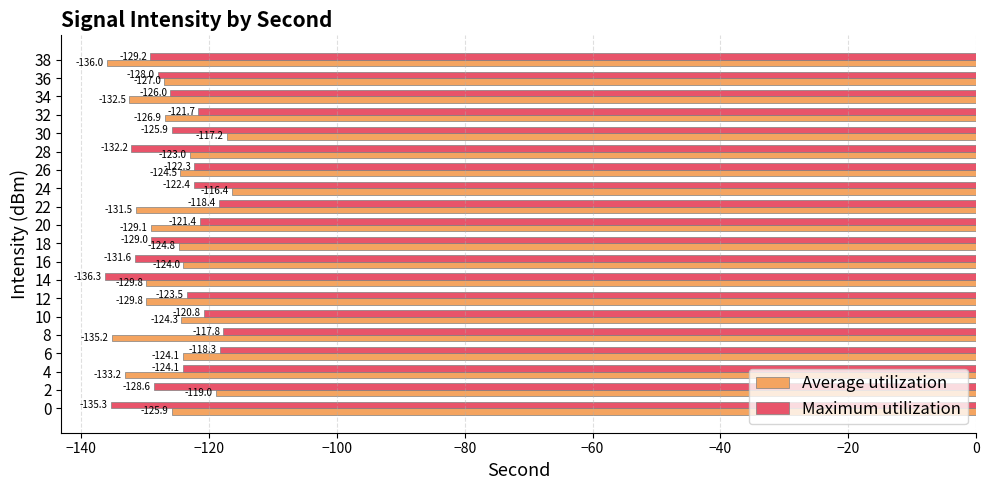

The value of Maximum utilization at 0 is -182.6. True or false?

False